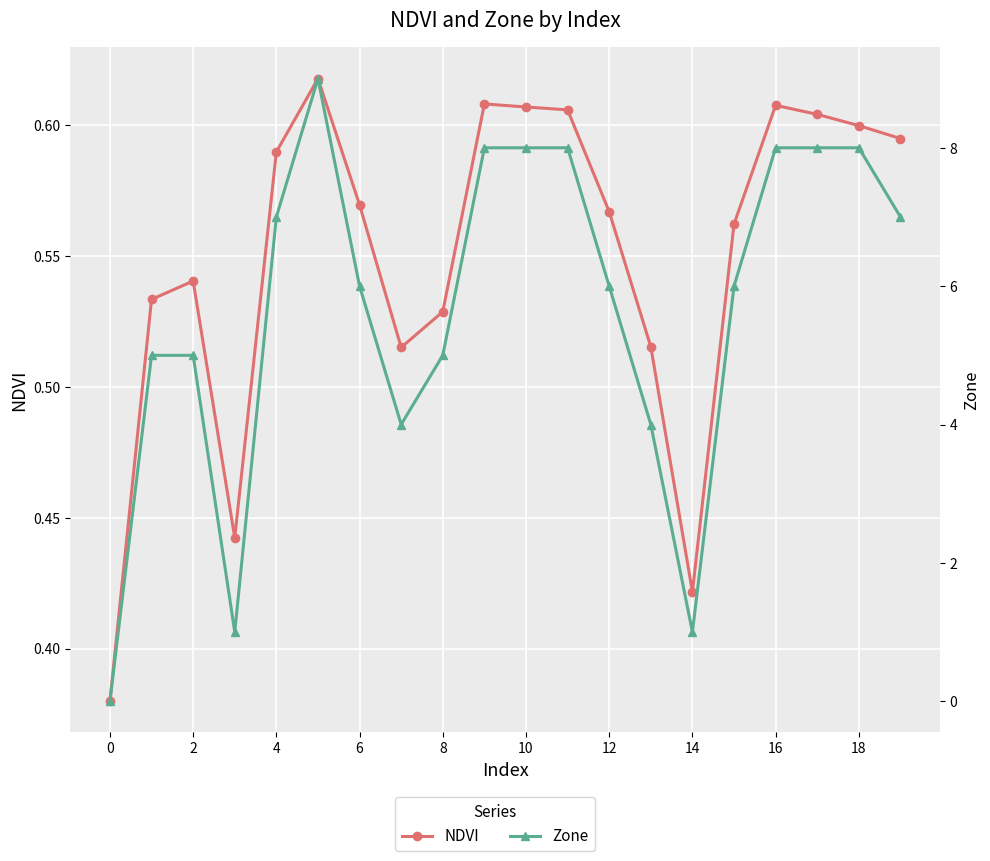

Does the chart display data point markers on the line(s)?

Yes